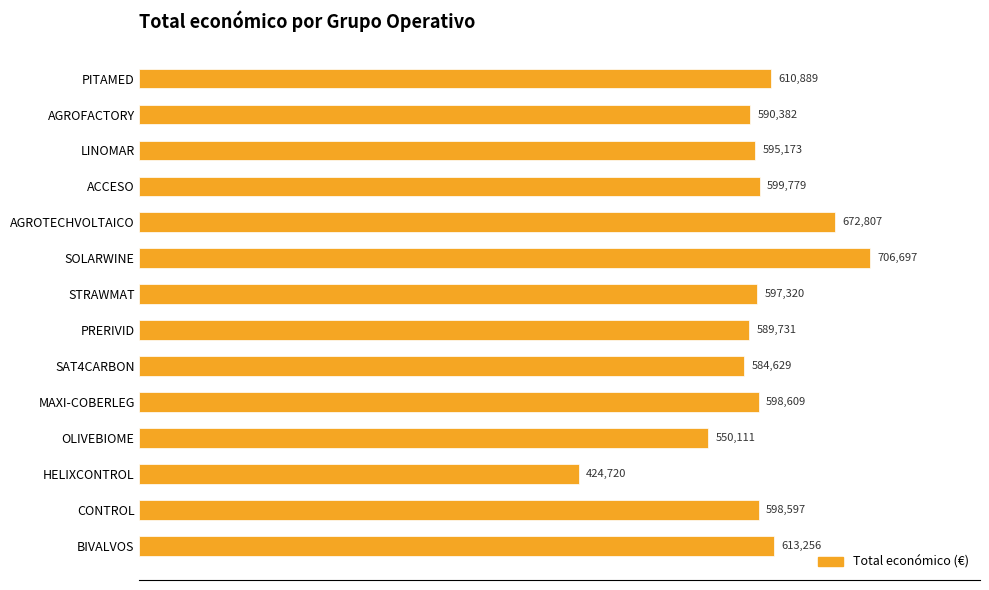

What is the sum of the values at ACCESO and CONTROL?

1198376